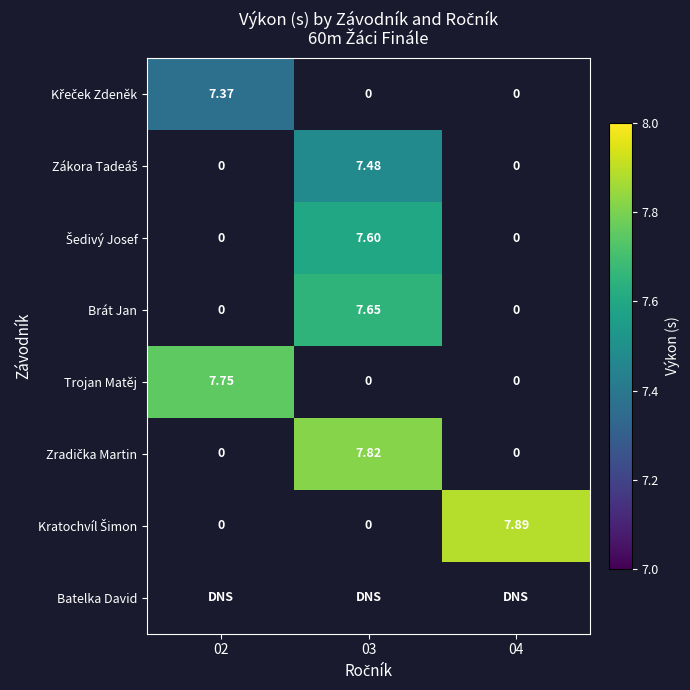

The value of Šedivý Josef at 03 is 11.8. True or false?

False